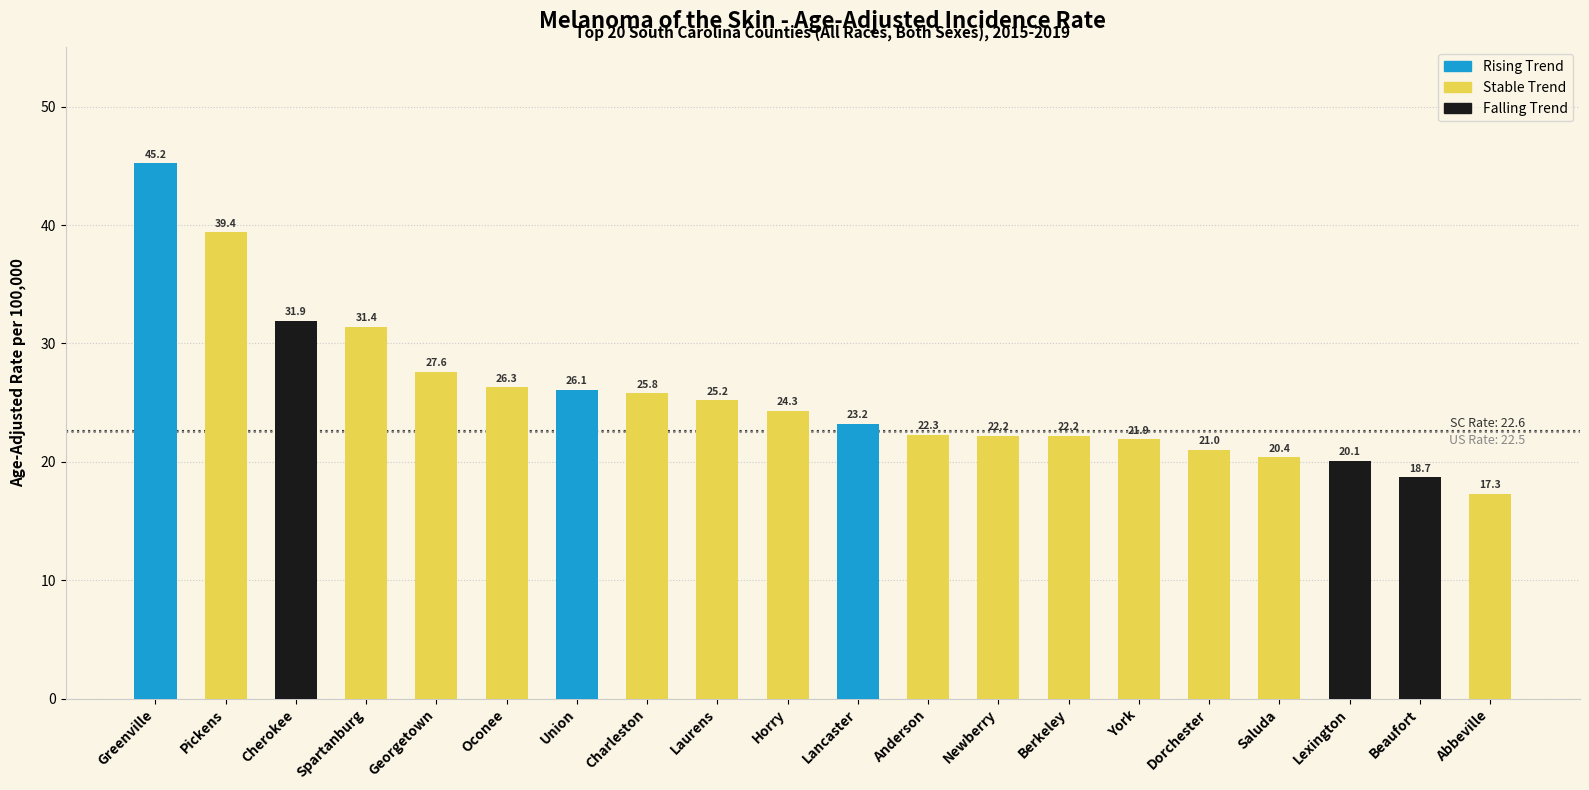

True or false: the data shows 31.9 at Anderson.

False